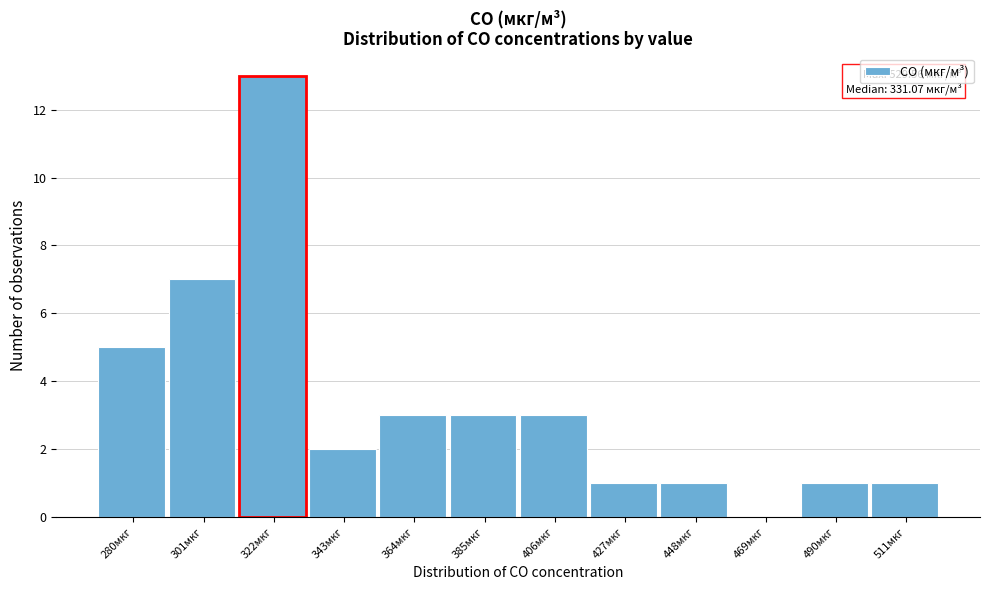

Reading right to left, transcribe all the data shown in this chart.

511мкг=1	490мкг=1	469мкг=0	448мкг=1	427мкг=1	406мкг=3	385мкг=3	364мкг=3	343мкг=2	322мкг=13	301мкг=7	280мкг=5